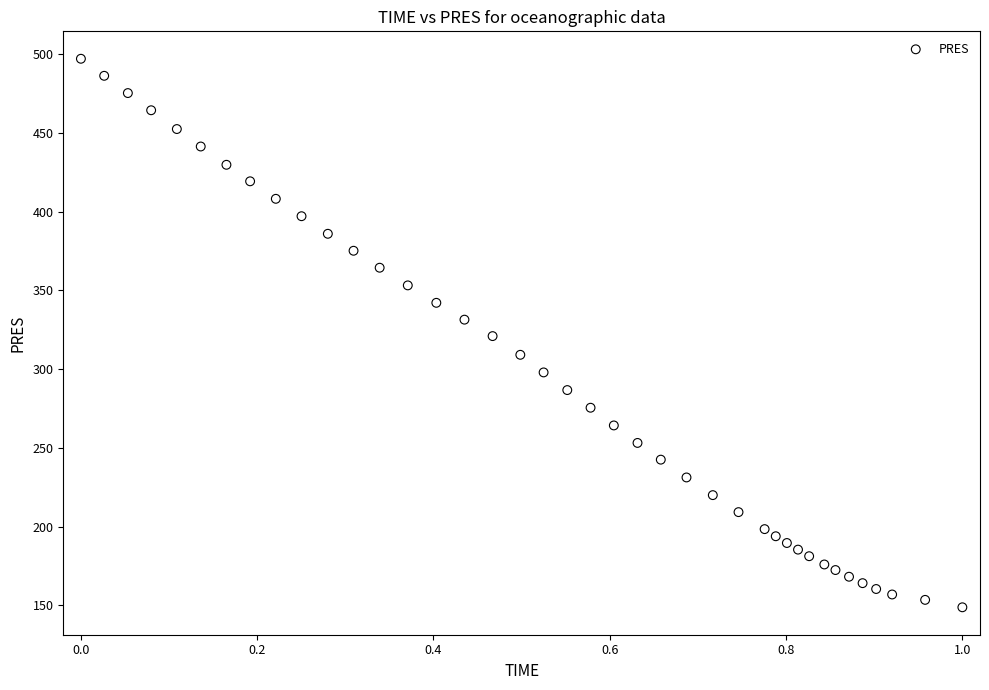

What is the range of X values (max minus min)?

1.0